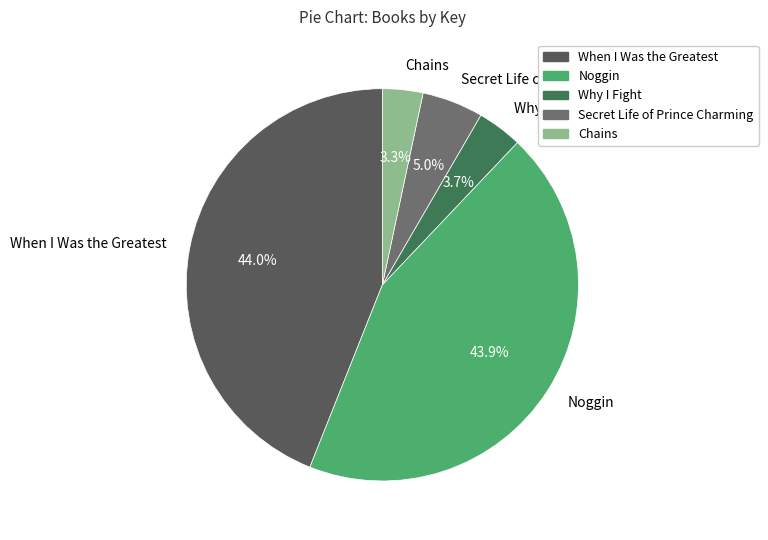

To the nearest percent, what is the difference between the Noggin and Chains slice percentages?

41%